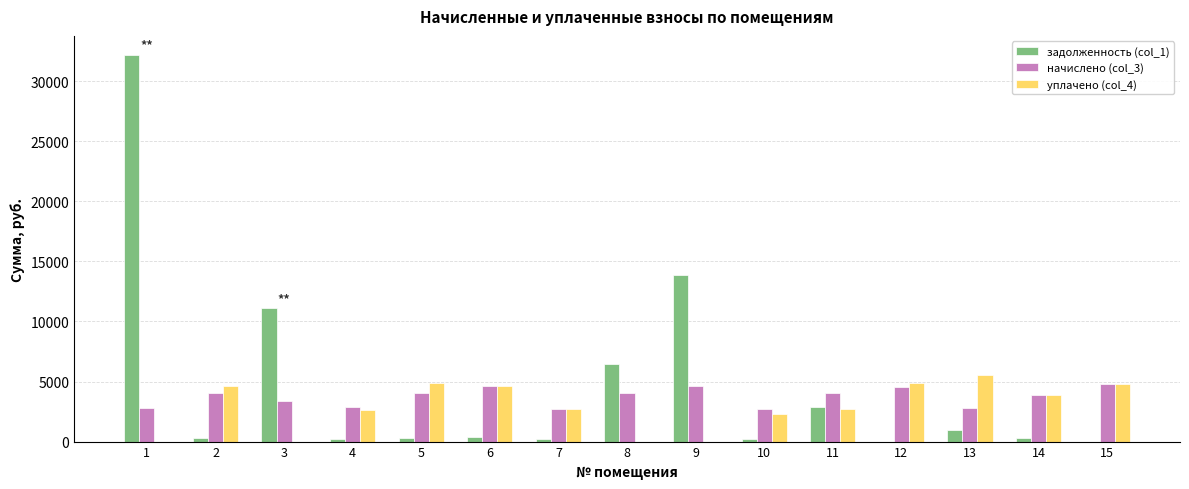

How many series are shown in this chart?

3